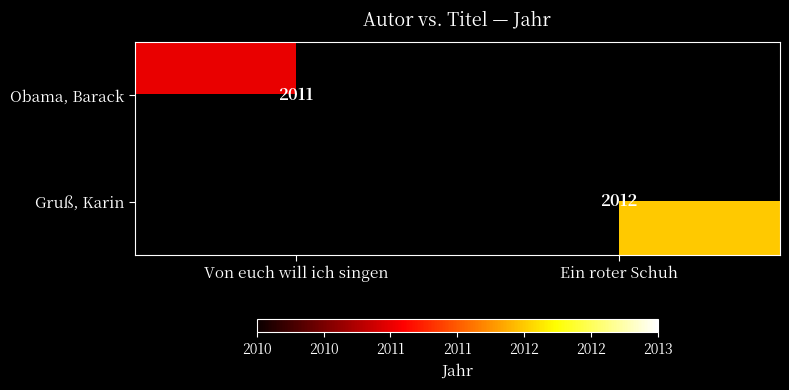

Is the value of Gruß, Karin at Ein roter Schuh greater than the value of Obama, Barack at Von euch will ich singen?

Yes